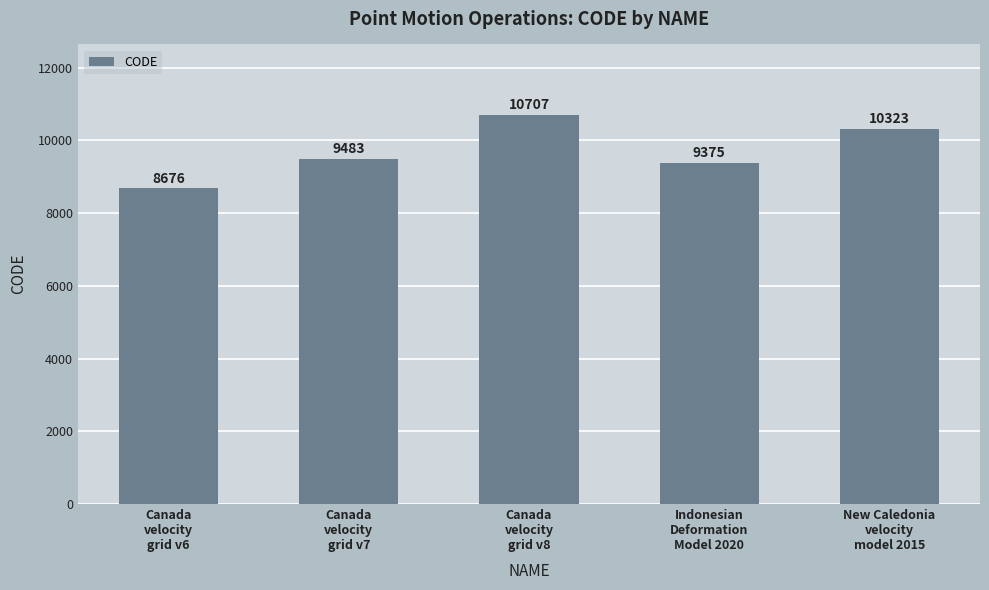

Reading left to right, list all the values displayed in this chart.

Canada
velocity
grid v6=8676	Canada
velocity
grid v7=9483	Canada
velocity
grid v8=10707	Indonesian
Deformation
Model 2020=9375	New Caledonia
velocity
model 2015=10323